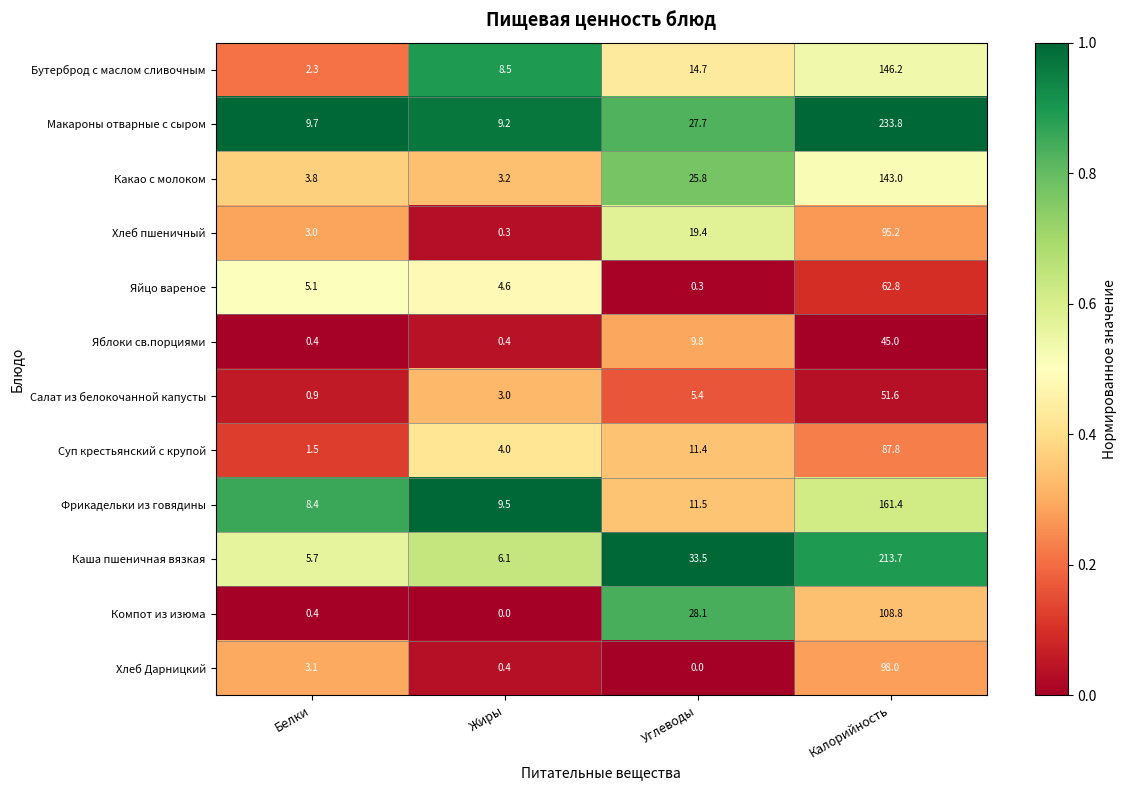

Which series has the largest total across all categories?

Макароны отварные с сыром